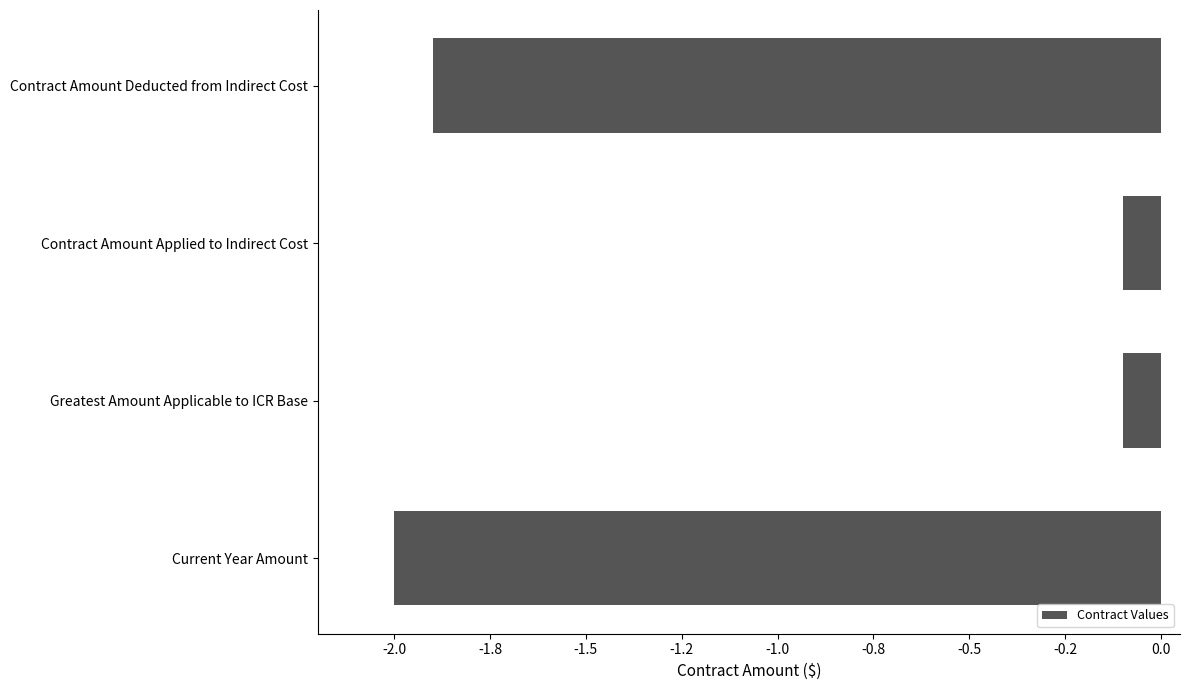

Does the chart contain any negative values?

Yes